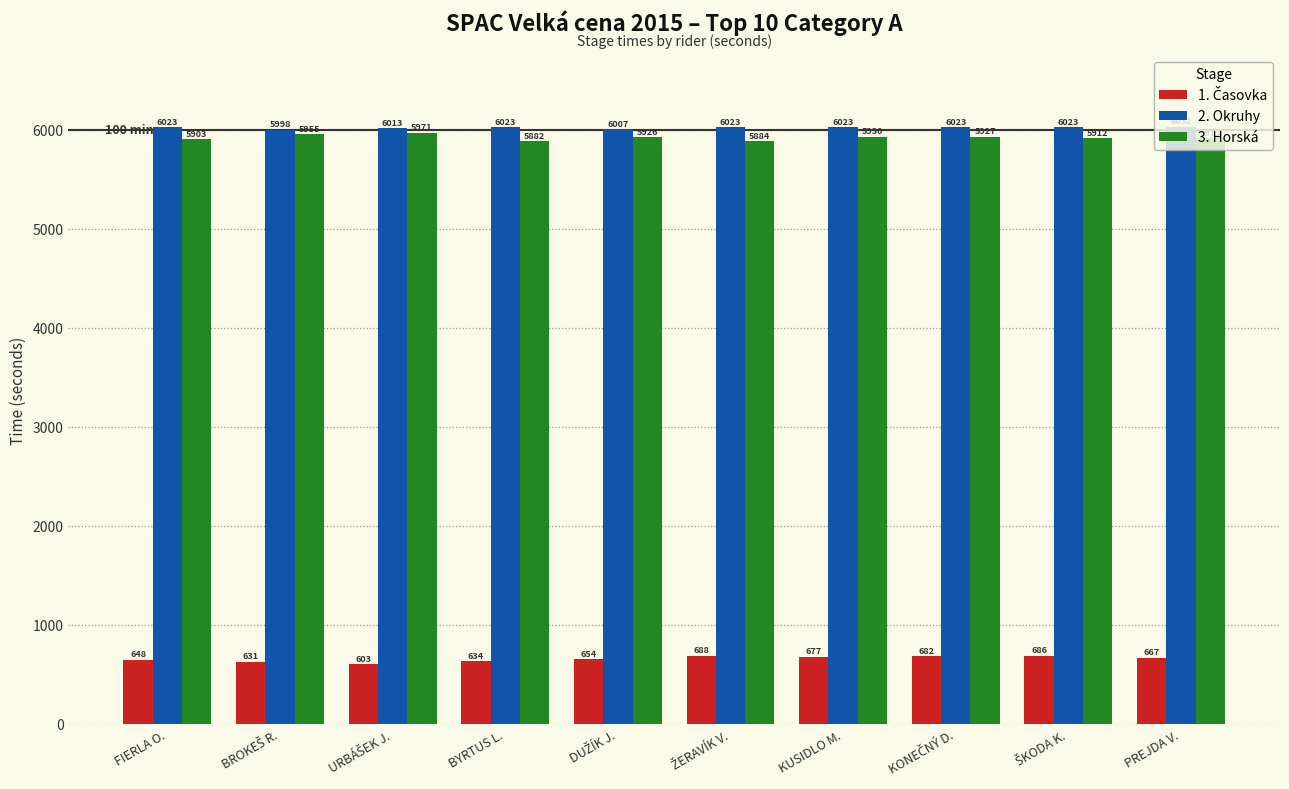

Read the 2. Okruhy value at FIERLA O..

6023.4